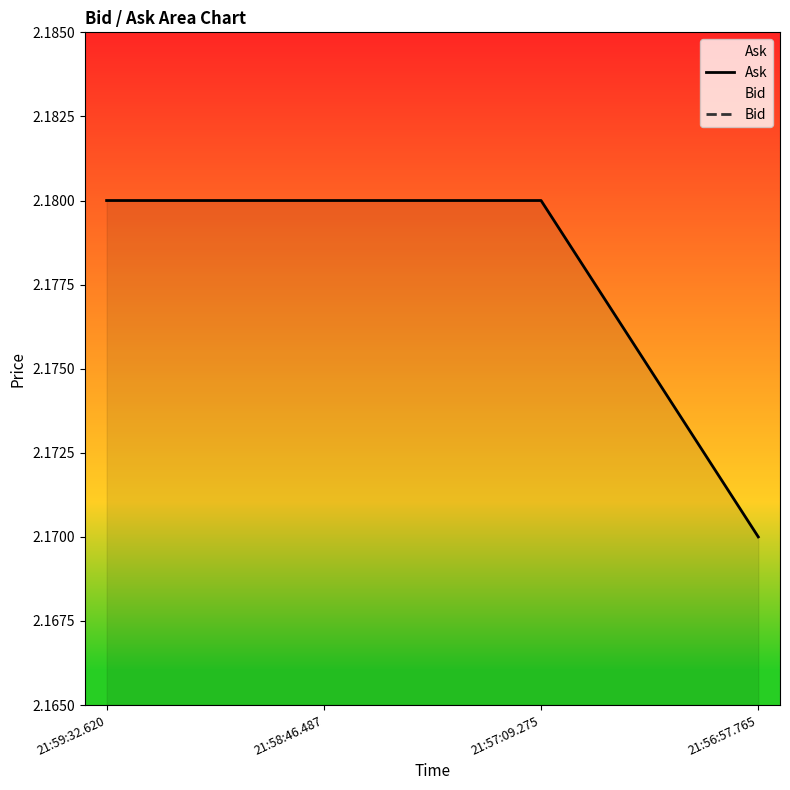

Where is Ask nearest to the value 2?

21:56:57.765